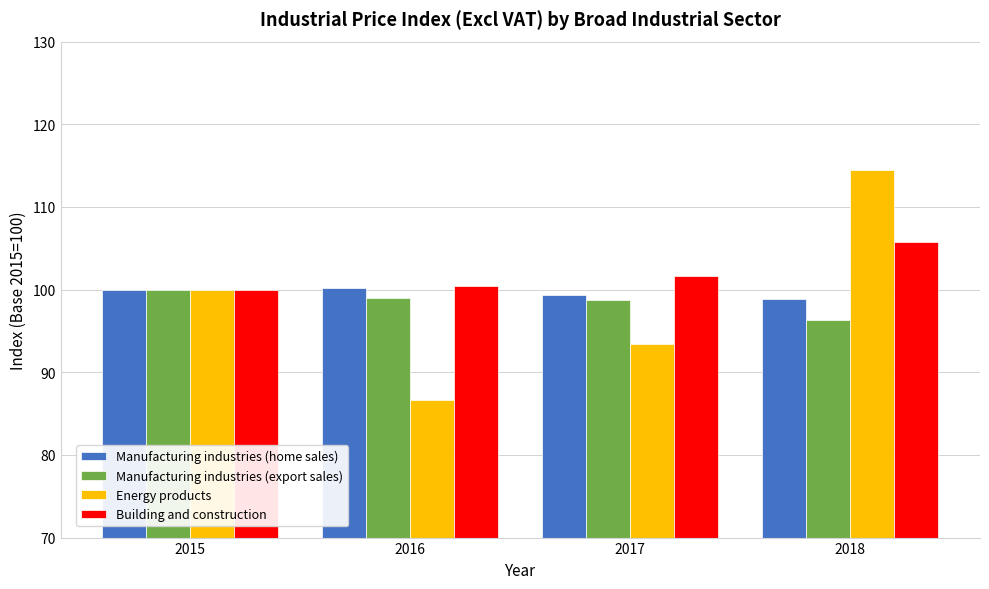

What is the minimum value shown in the chart?

86.6